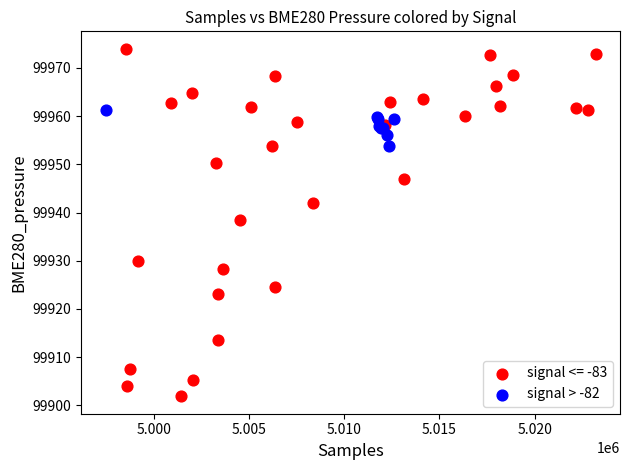

Which series reaches the minimum Y coordinate?

signal <= -83